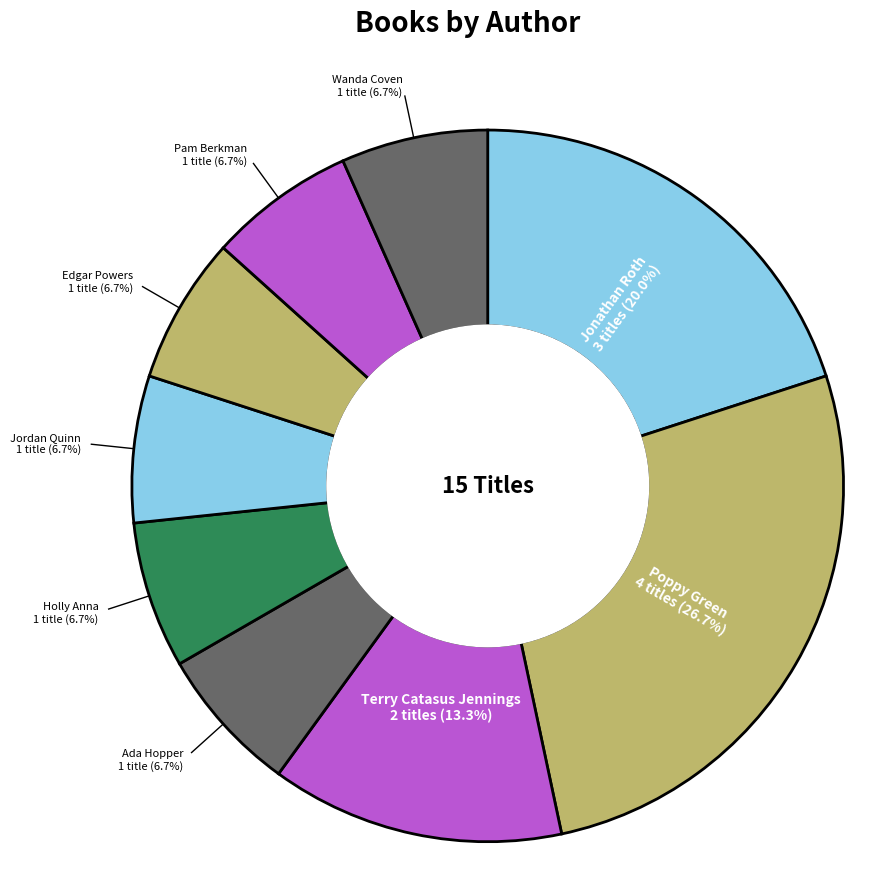

Does Ada Hopper represent more than half of the total?

No